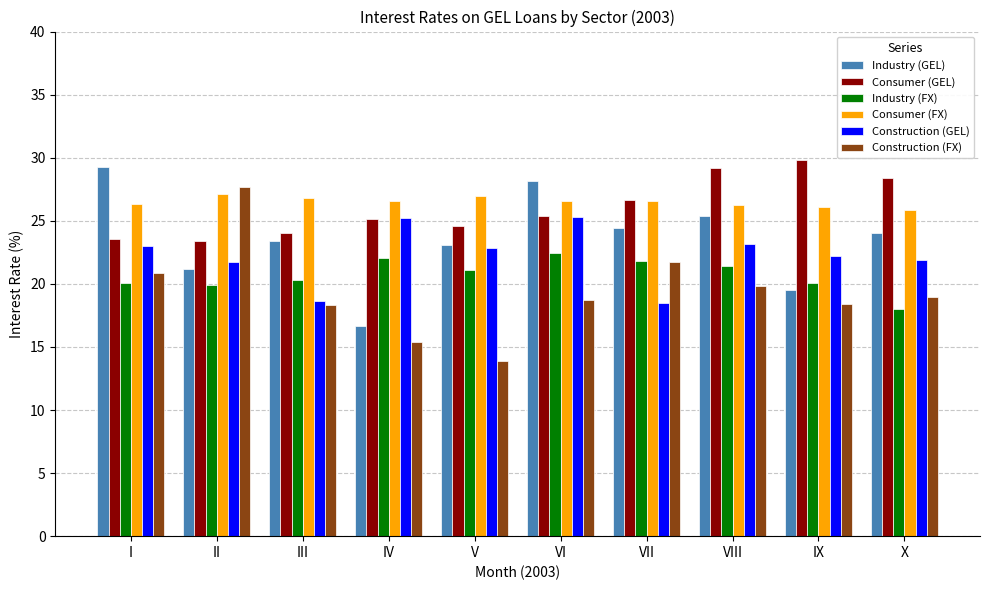

Is the value of Construction (GEL) at IV greater than the value of Industry (FX) at I?

Yes